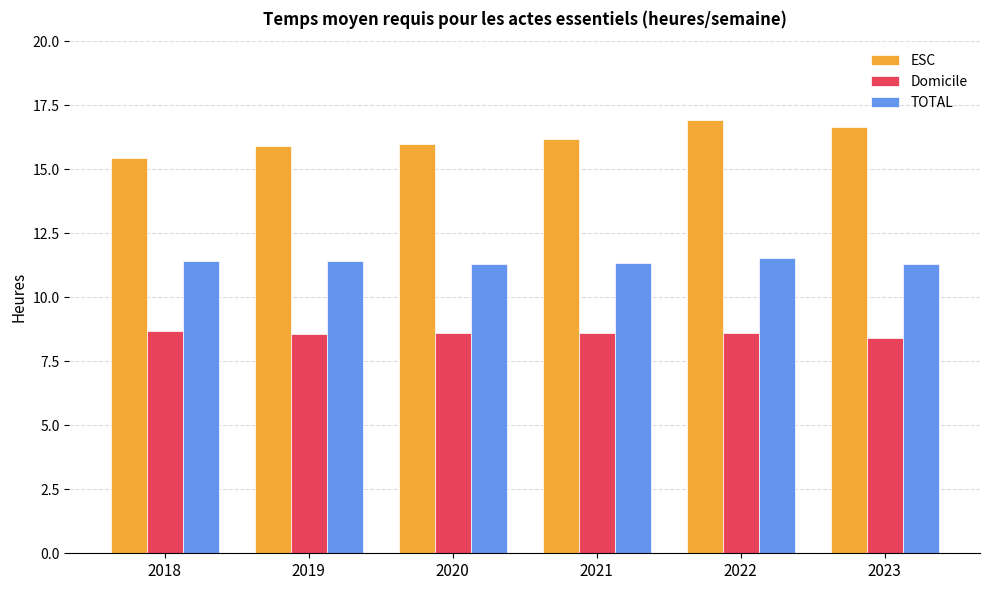

What is the maximum value shown in the chart?

16.9